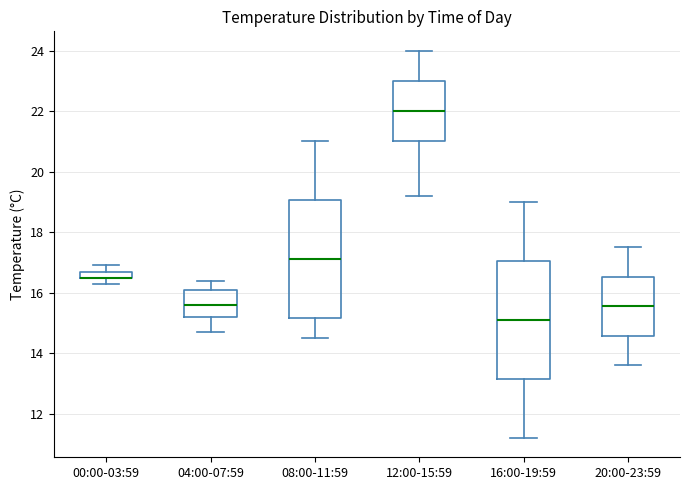

Where is the lower edge of the box for 00:00-03:59 on the y-axis? The values are not printed on the chart, so give them approximately, as read against the axis.

16.4